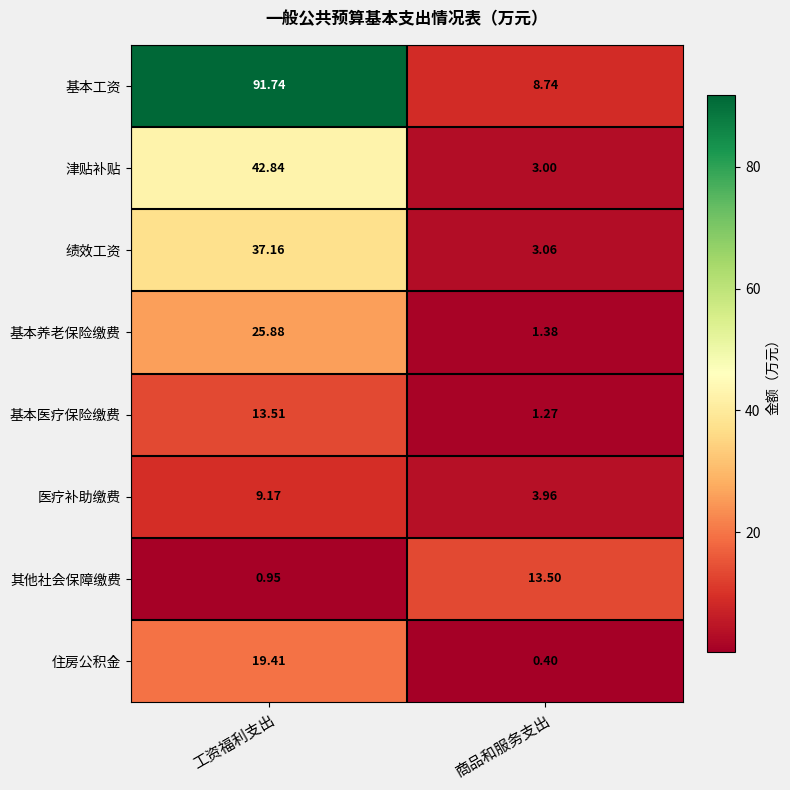

Which category has the lowest value across all series?

商品和服务支出